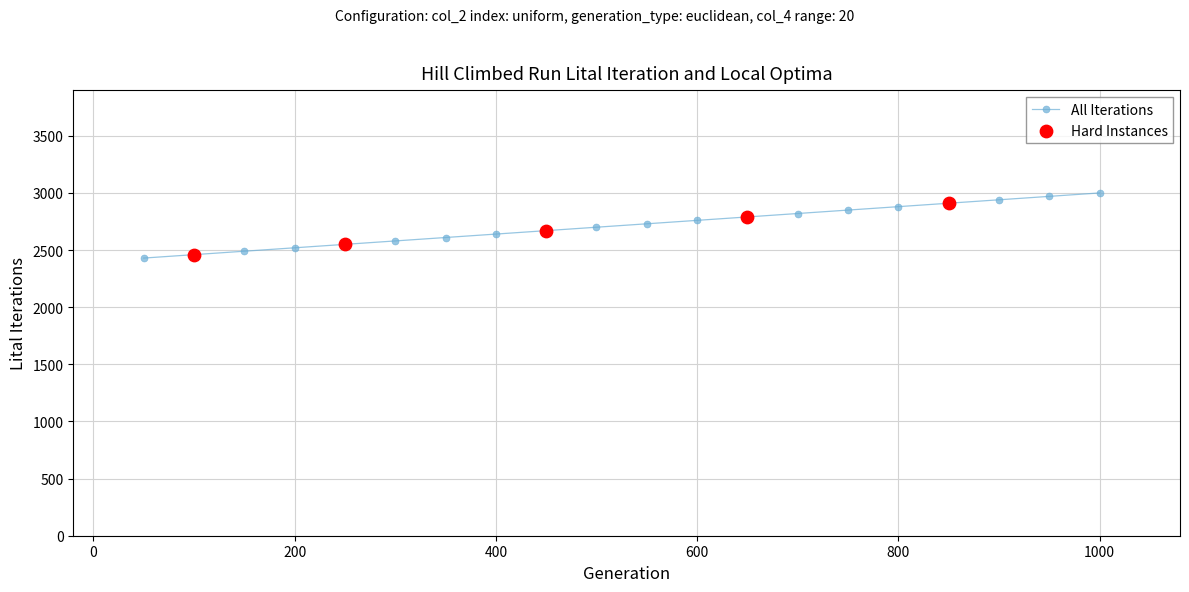

What is the value of the 4th point from the left?

2520